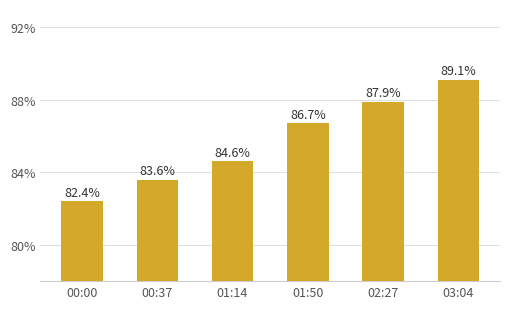

What is the sum of all values?

514.3